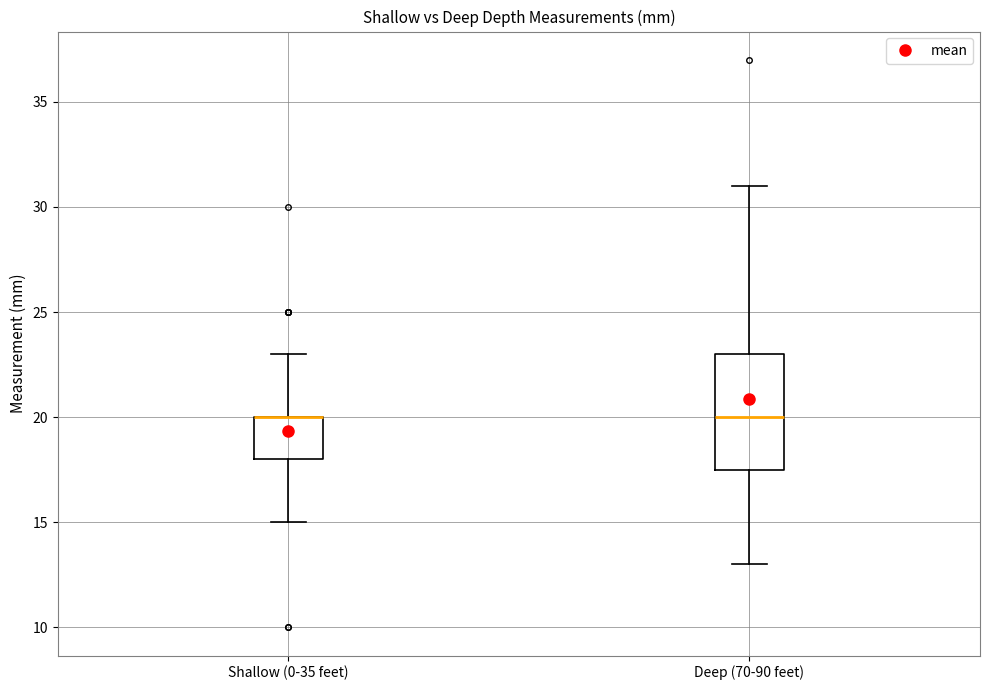

Where is the upper edge of the box for Shallow (0-35 feet) on the y-axis? The values are not printed on the chart, so give them approximately, as read against the axis.

20.0